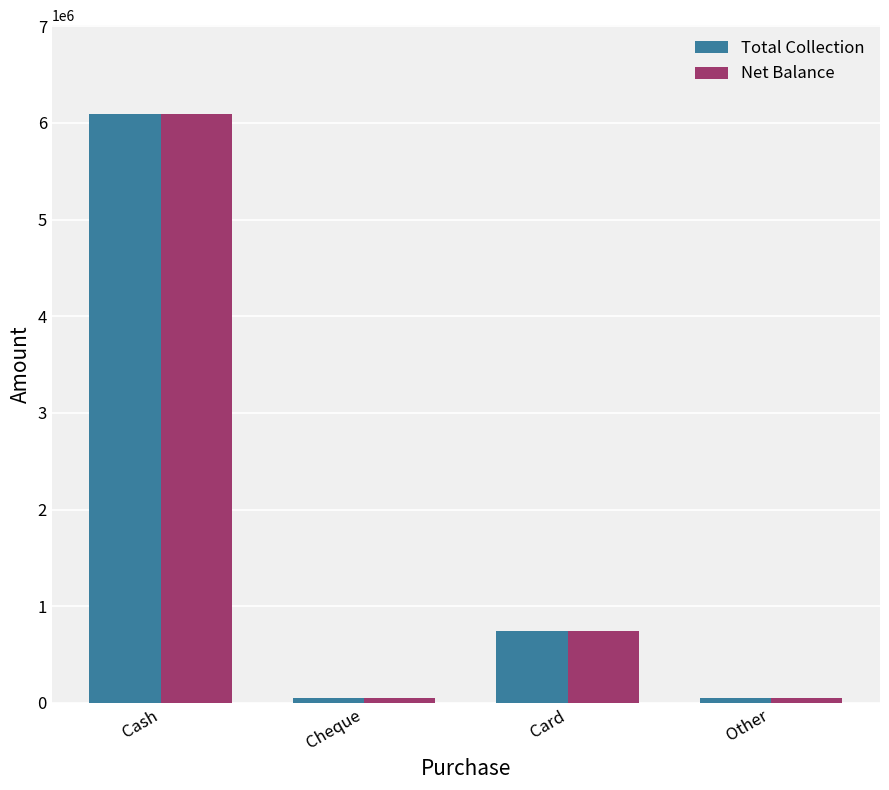

At which category is the sum across all series the highest?

Cash